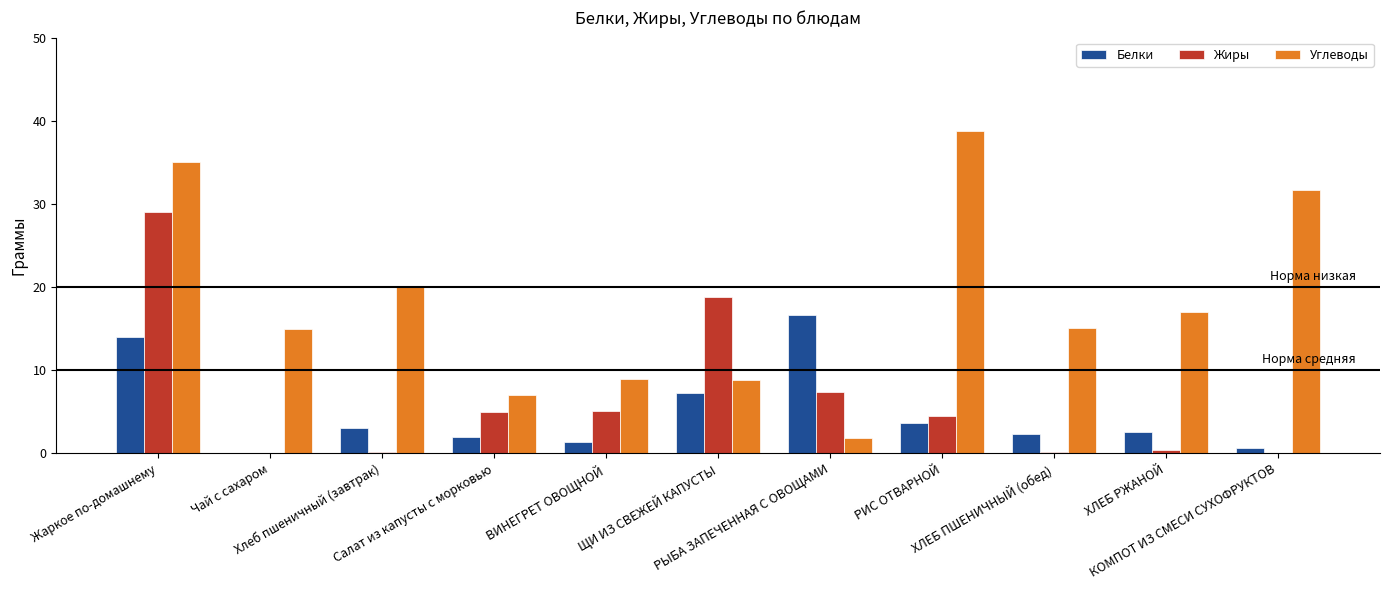

Which series has the largest total across all categories?

Углеводы